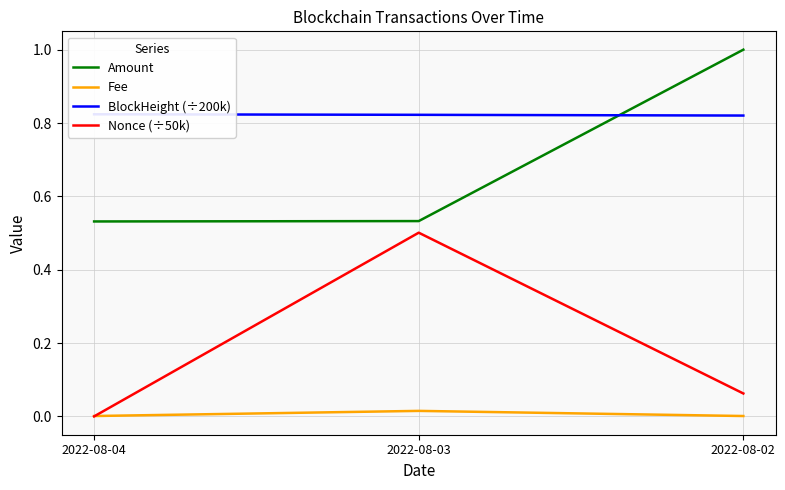

What are all the series names shown in the legend?

Amount, Fee, BlockHeight (÷200k), Nonce (÷50k)